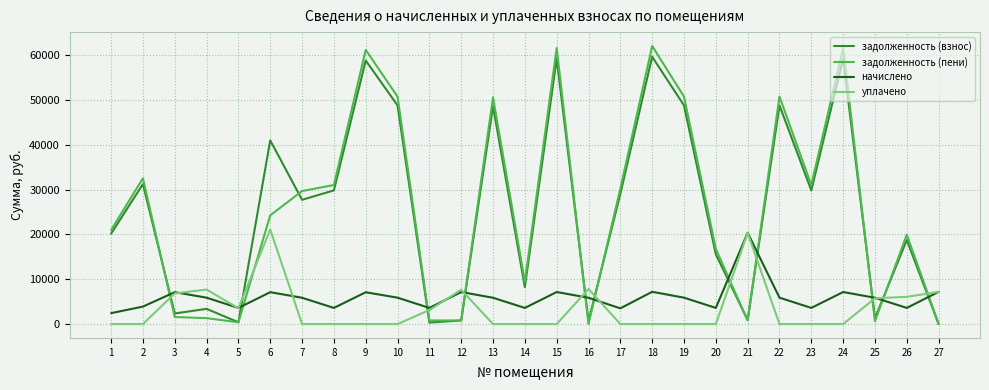

Where does the задолженность (пени) series first go above 24274?

2